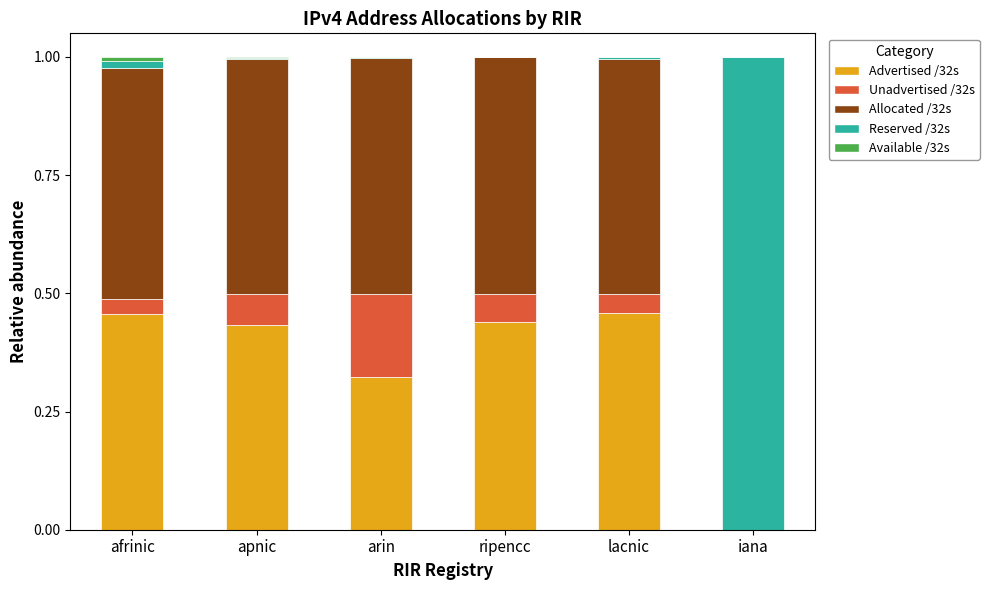

What is the sum of all Advertised /32s values?

2.1